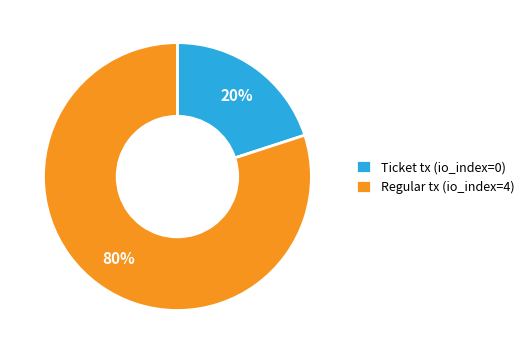

To the nearest percent, what is the average slice percentage?

50%